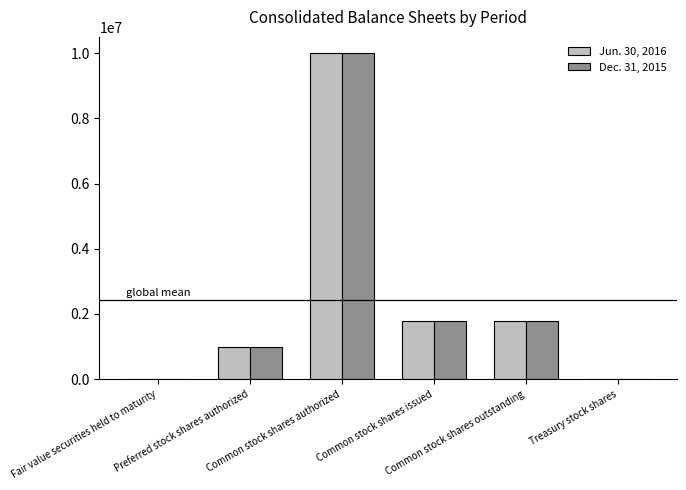

Read the Dec. 31, 2015 value at Treasury stock shares.

5528